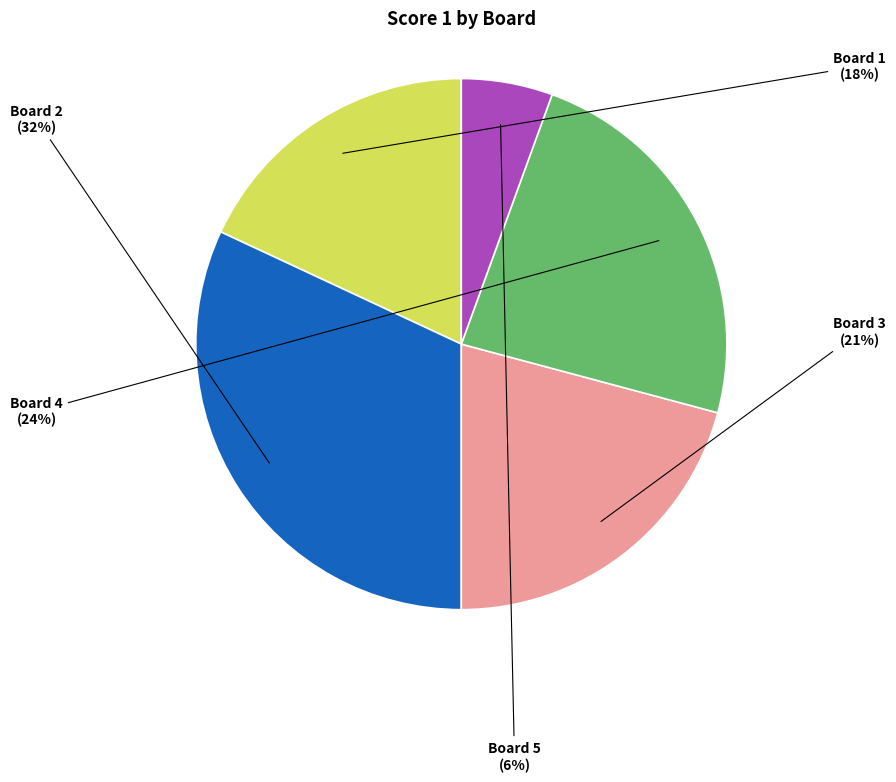

Between Board 1 and Board 2, which is larger?

Board 2